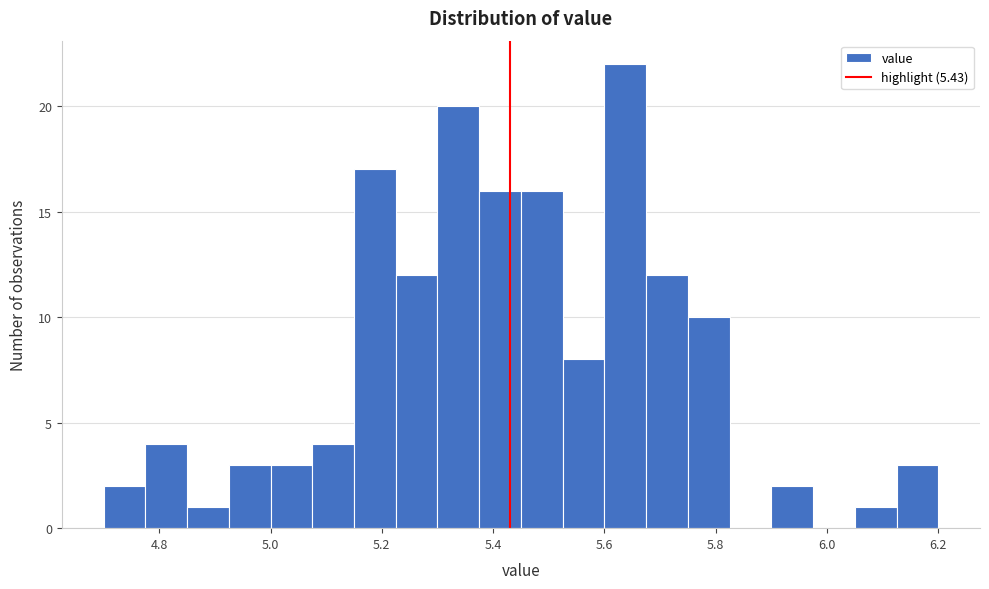

Read against the x-axis, roughly where is the centre of the tallest bar?

5.64